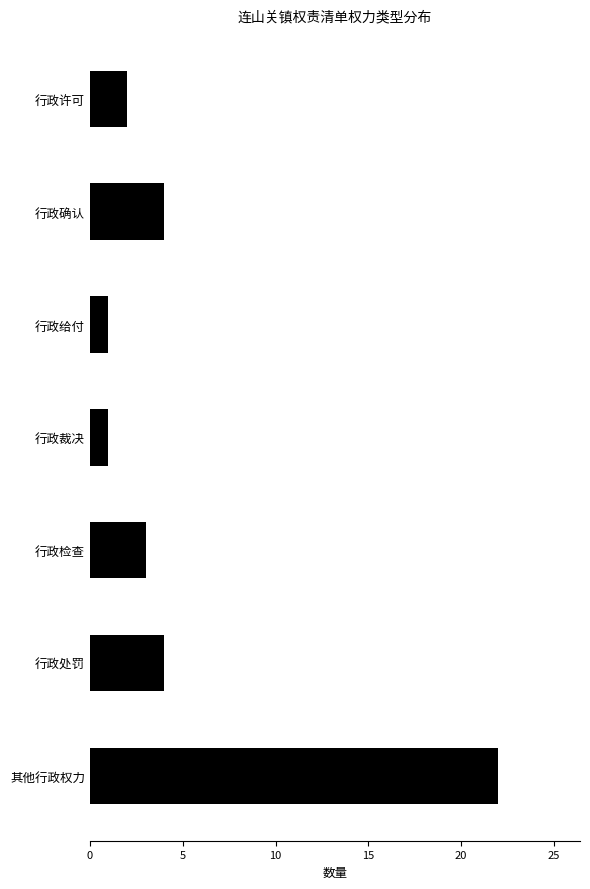

What is the greatest value displayed?

22